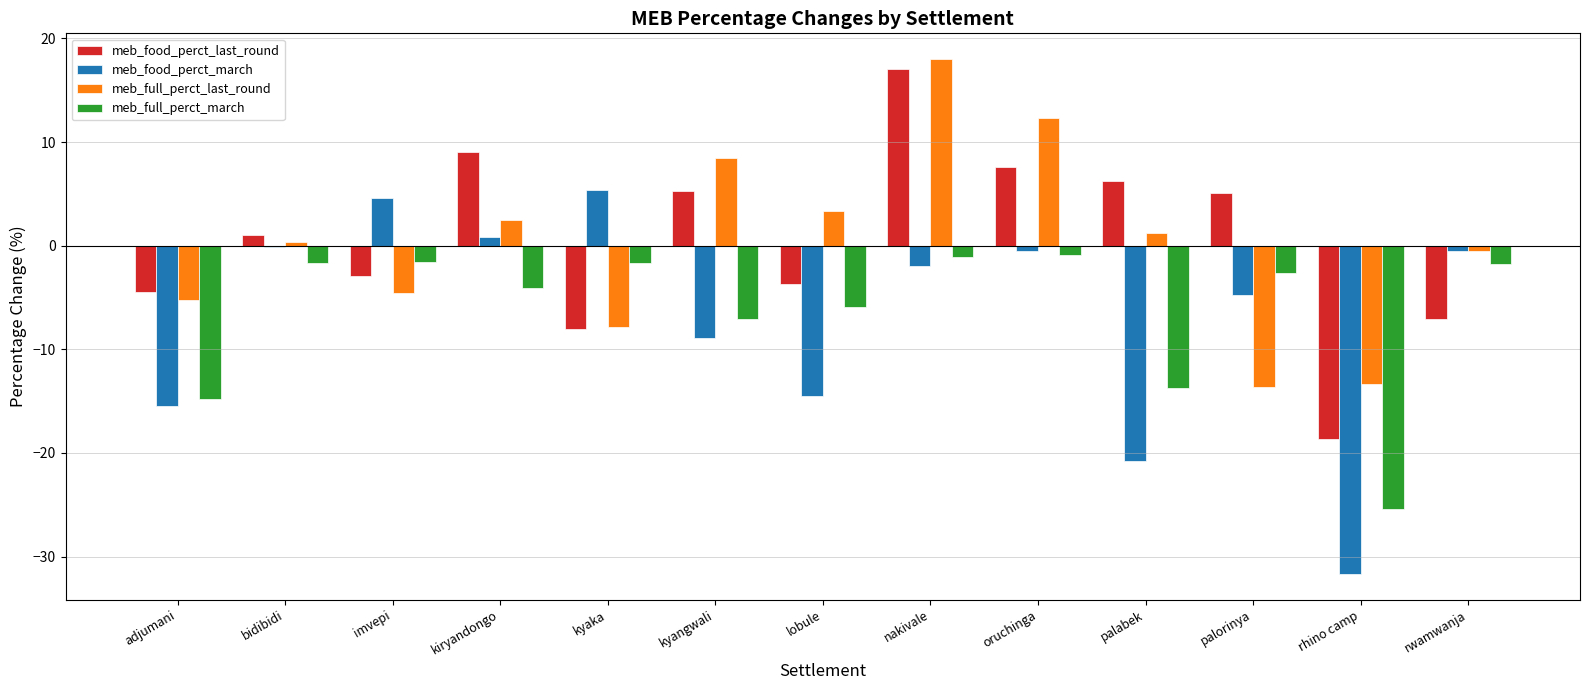

What are all the series names shown in the legend?

meb_food_perct_last_round, meb_food_perct_march, meb_full_perct_last_round, meb_full_perct_march